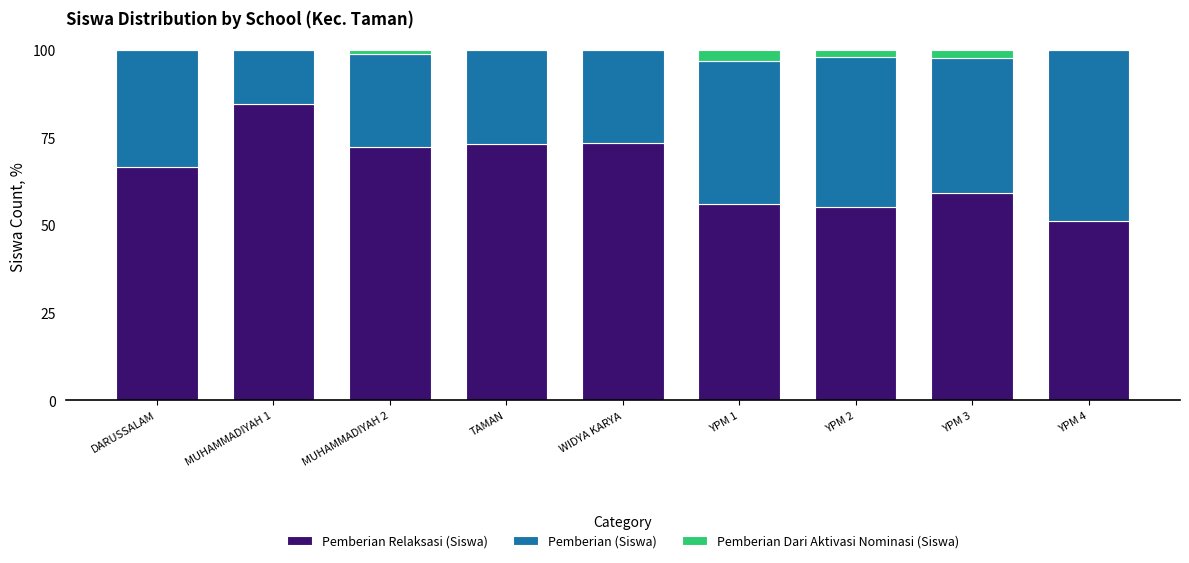

How many series are shown in this chart?

3